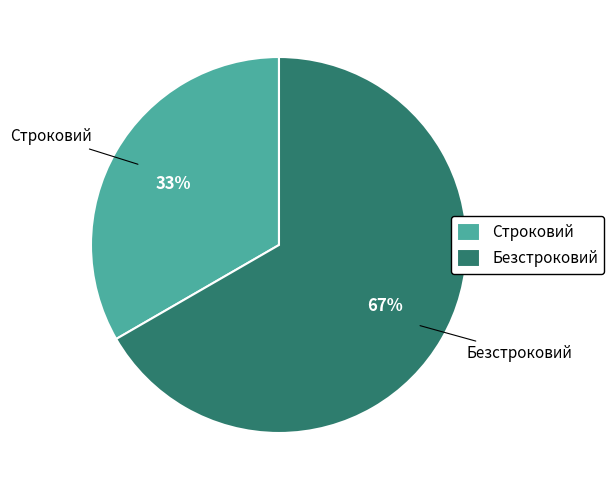

Is it true that Безстроковий is 80% of the pie?

False